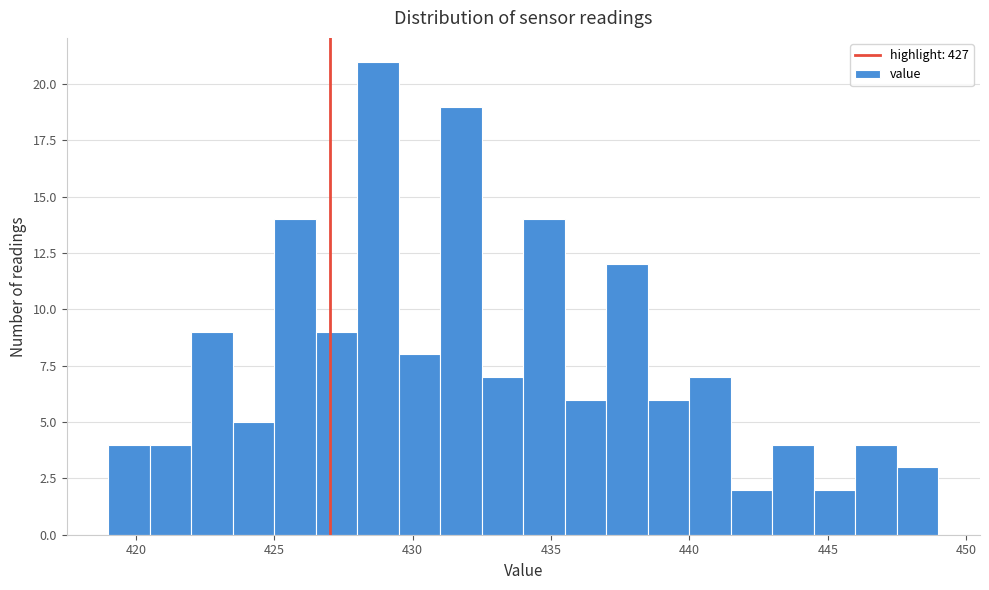

Read against the x-axis, roughly where is the centre of the tallest bar?

429.0